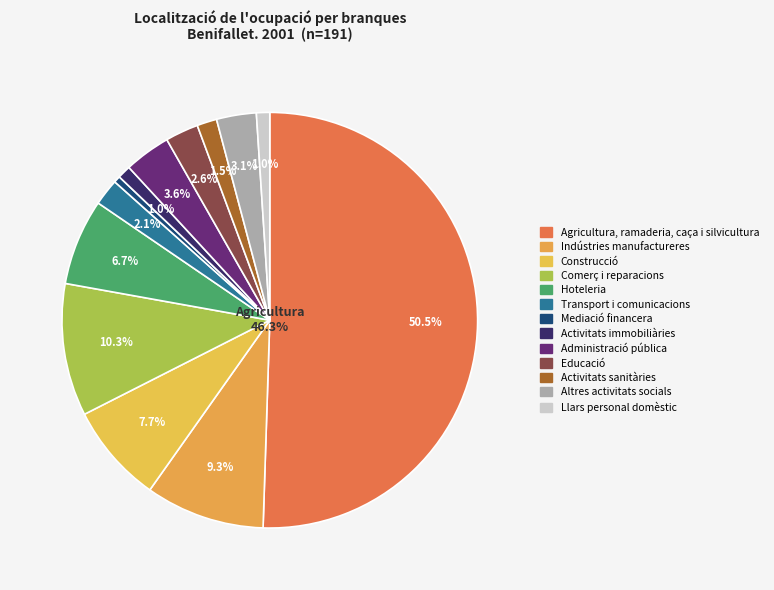

The Mediació financera slice represents 1% of the pie. True or false?

True